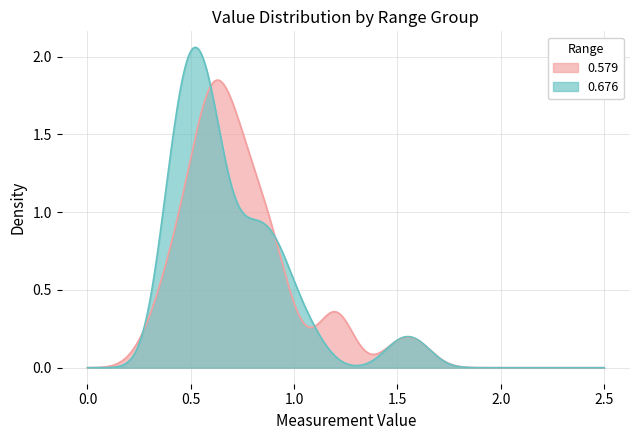

Which series has the widest spread of values?

0.676